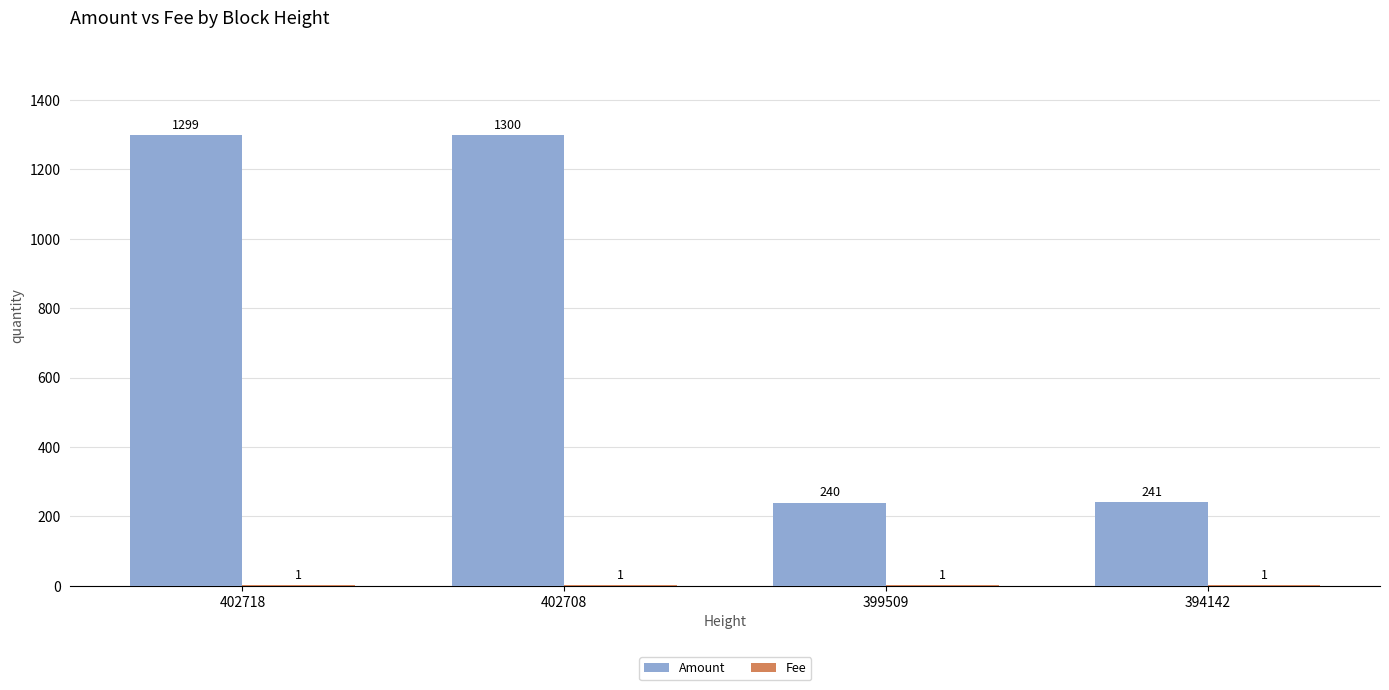

Between 402718 and 399509, which series saw the biggest shift?

Amount